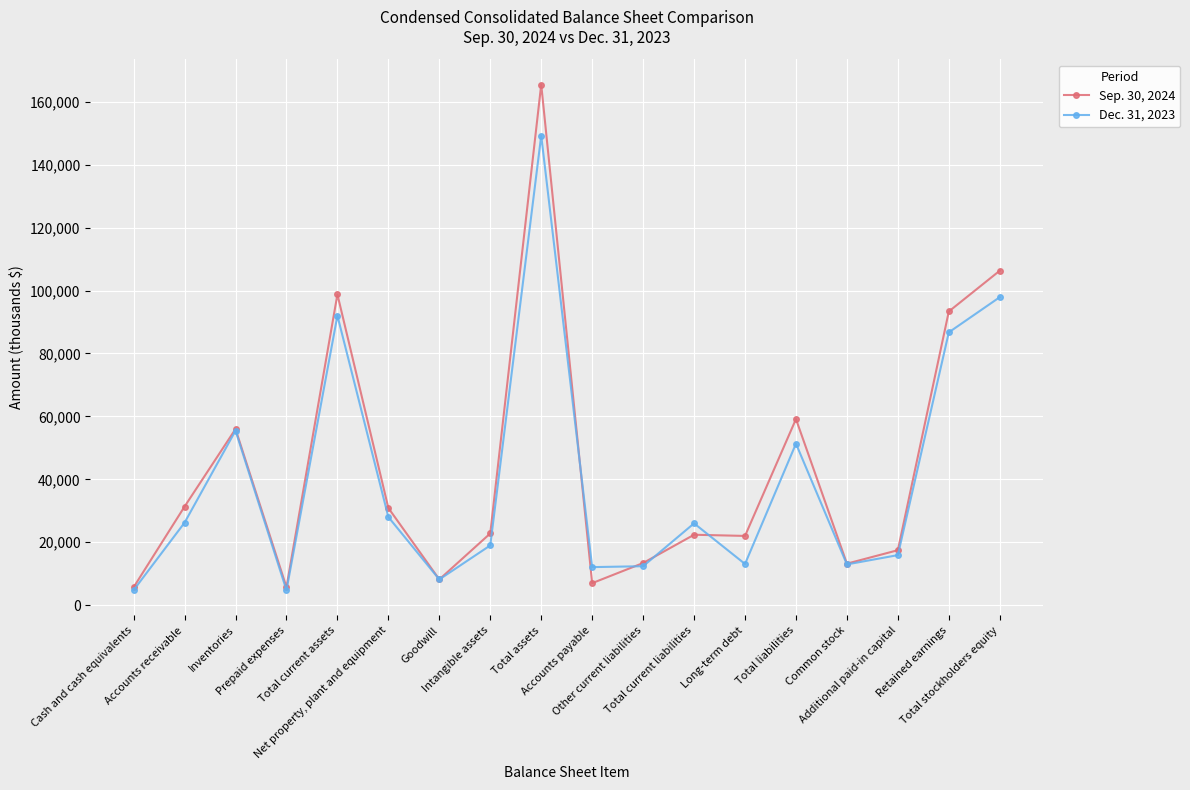

True or false: Sep. 30, 2024 and Dec. 31, 2023 intersect in this chart.

True